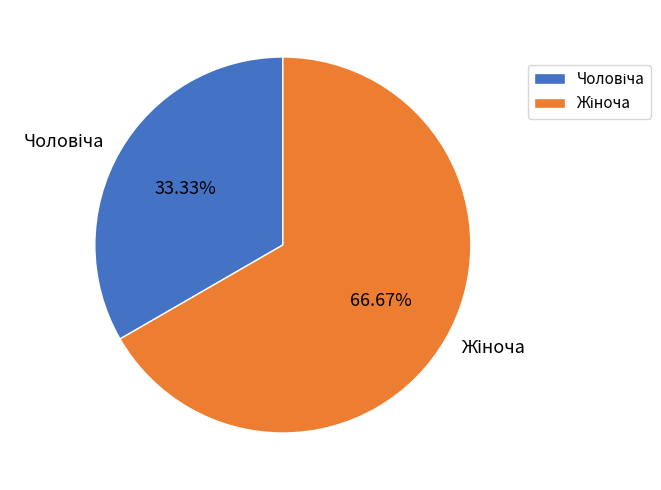

Is there any slice that represents more than half of the pie?

Yes